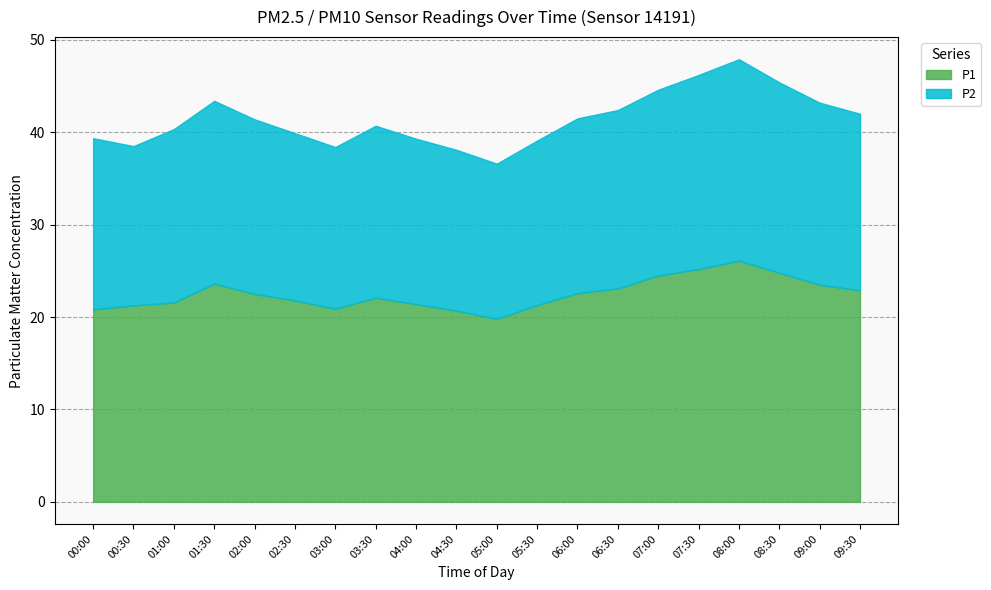

True or false: P1 and P2 intersect in this chart.

False